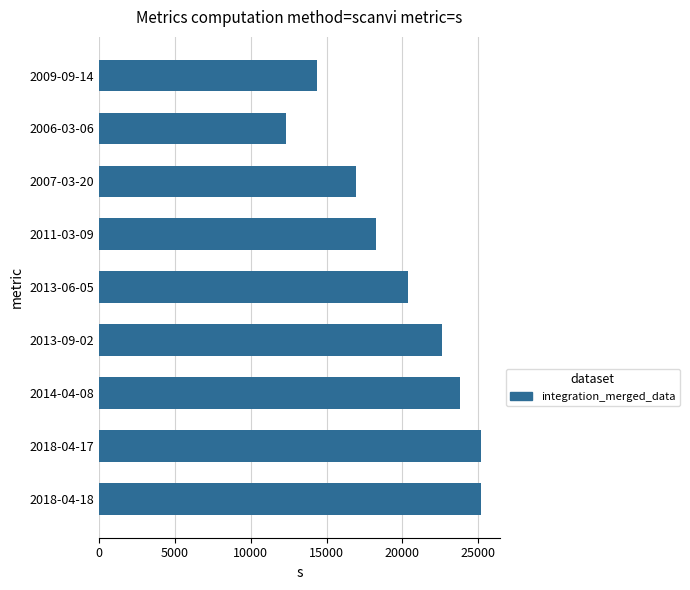

The value at 2013-09-02 is 11884. True or false?

False